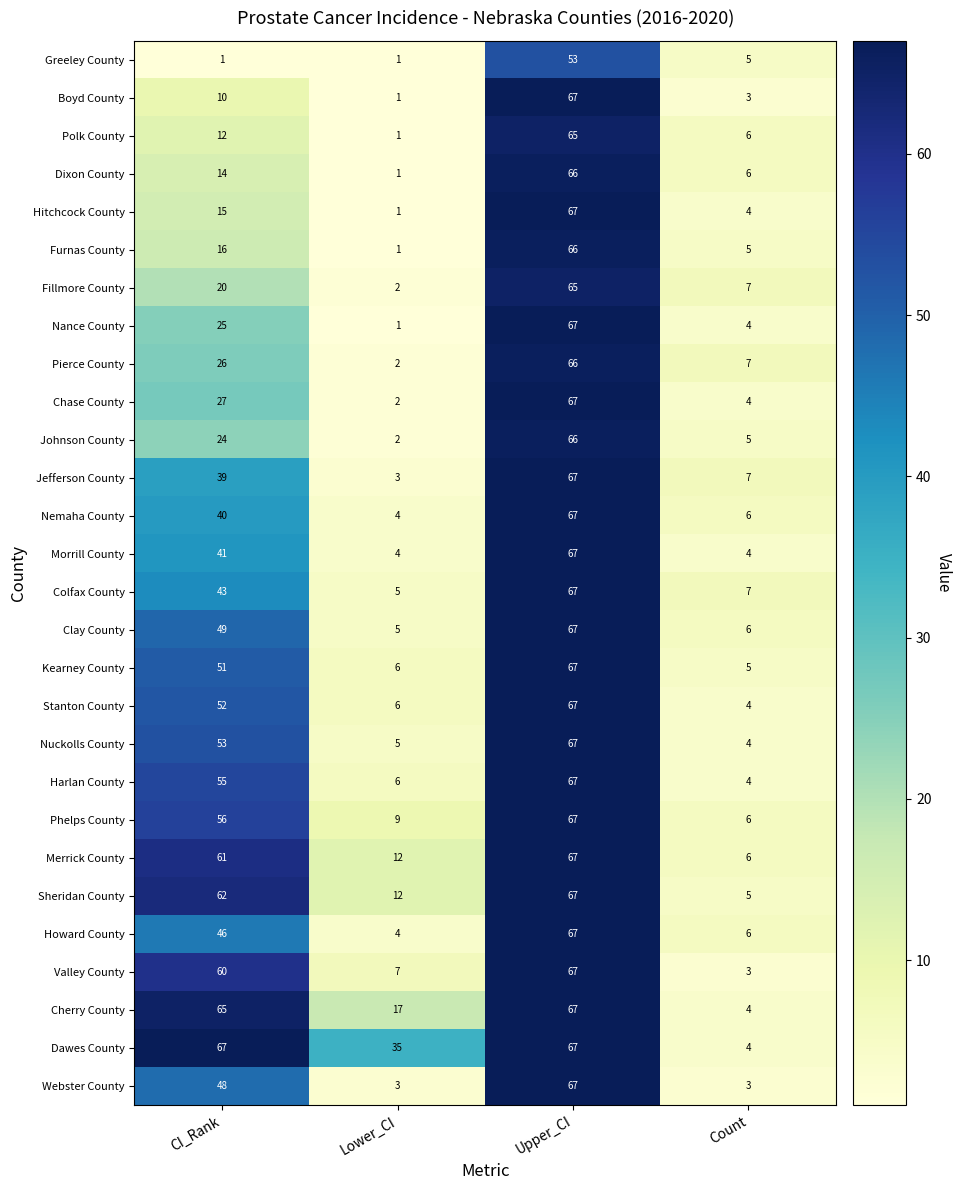

At CI_Rank, list the series in order from largest to smallest.

Dawes County, Cherry County, Sheridan County, Merrick County, Valley County, Phelps County, Harlan County, Nuckolls County, Stanton County, Kearney County, Clay County, Webster County, Howard County, Colfax County, Morrill County, Nemaha County, Jefferson County, Chase County, Pierce County, Nance County, Johnson County, Fillmore County, Furnas County, Hitchcock County, Dixon County, Polk County, Boyd County, Greeley County